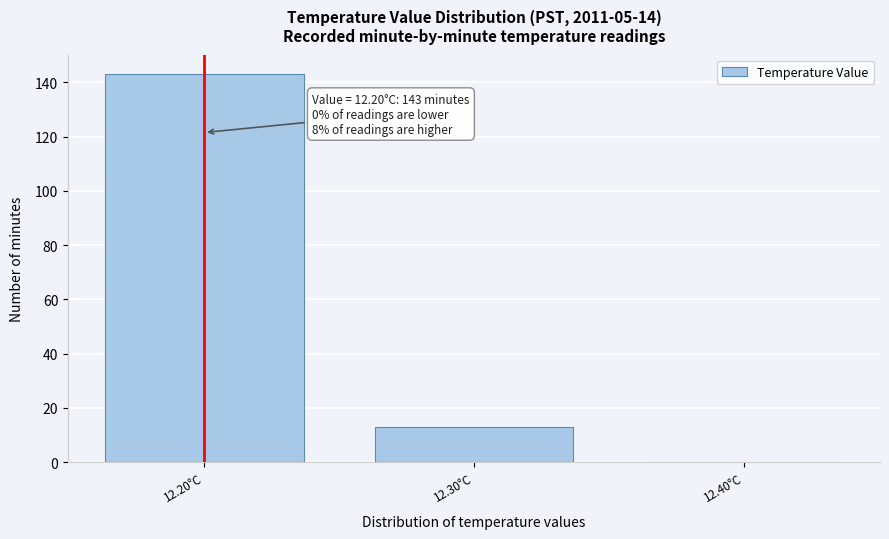

Over which range of the x-axis is the bar tallest?

12.15 to 12.25